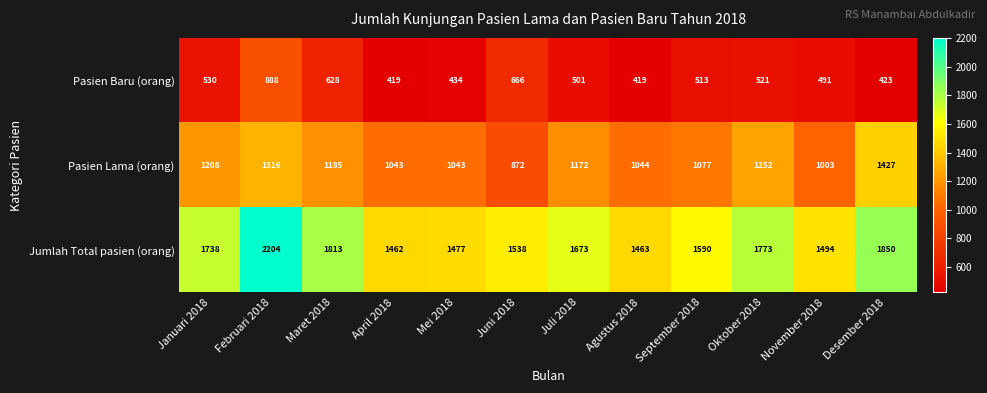

What is the total value across all series at Juni 2018?

3076